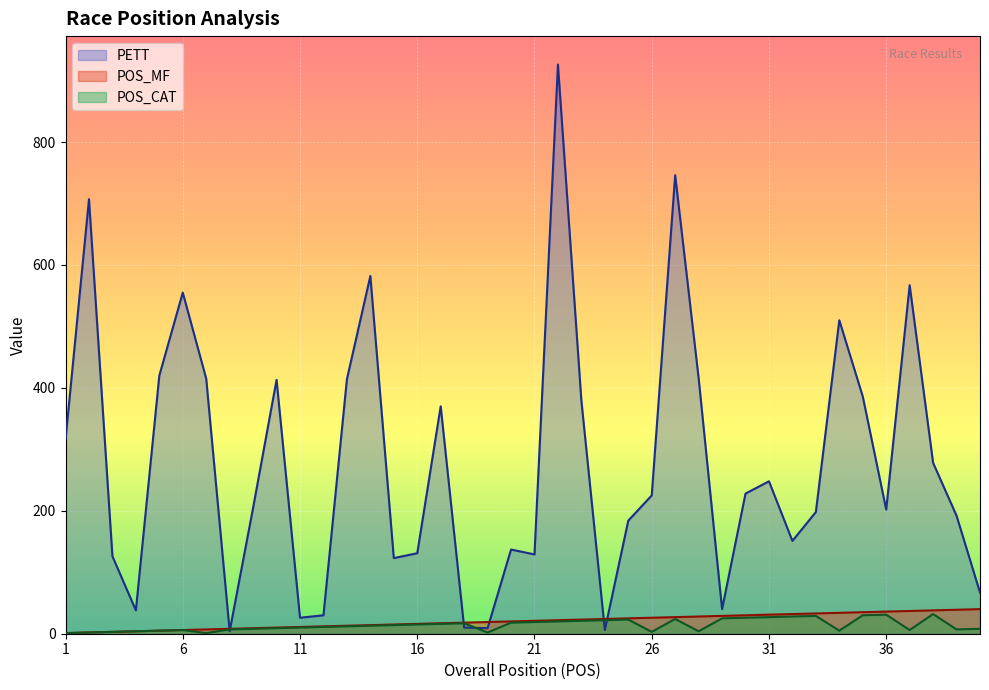

Reading left to right, what are all the values shown in this chart?

POS_MF: 1	2	3	4	5	6	7	8	9	10	11	12	13	14	15	16	17	18	19	20	21	22	23	24	25	26	27	28	29	30	31	32	33	34	35	36	37	38	39	40
POS_CAT: 1	2	3	4	5	6	1	7	8	9	10	11	12	13	14	15	16	17	2	18	19	20	21	22	23	3	24	4	25	26	27	28	29	5	30	31	6	32	7	8
PETT: 316	707	126	38	420	555	415	4	205	413	26	30	414	582	123	131	370	10	9	137	129	926	379	6	184	225	746	416	40	228	248	151	198	510	386	202	567	278	192	67